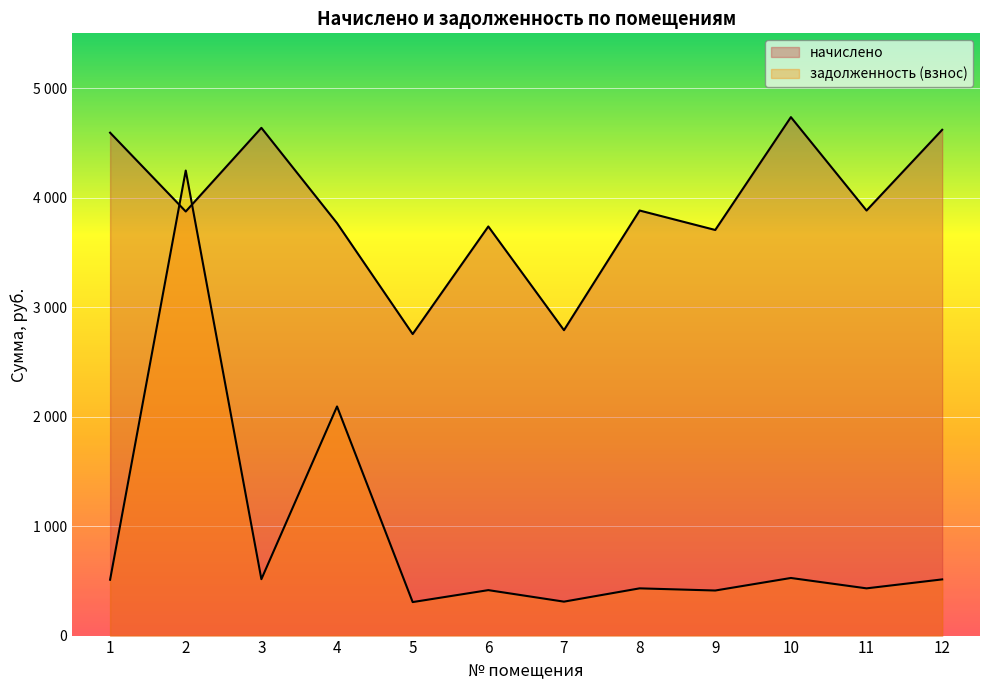

What is the difference between the maximum and minimum values in the начислено series?

1980.9